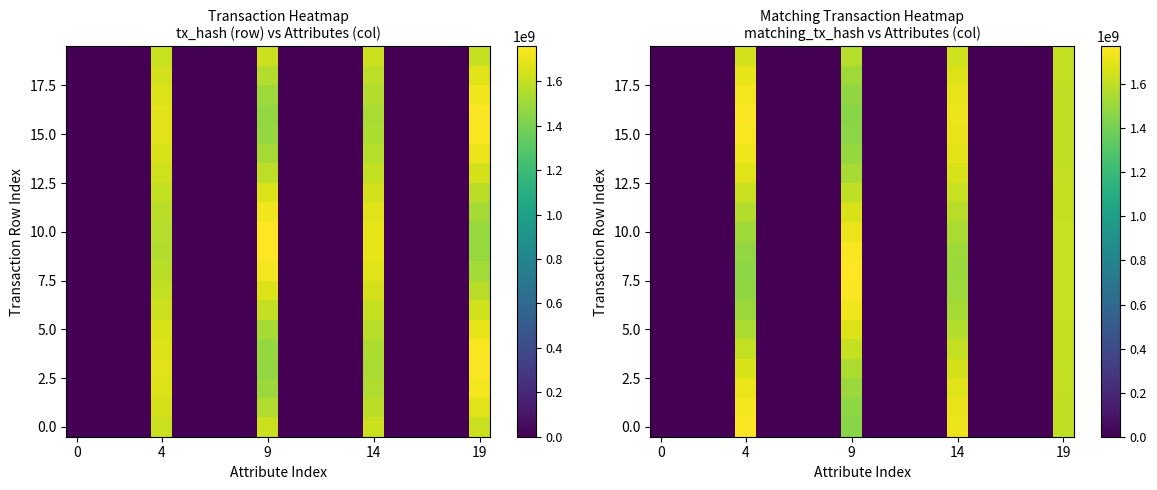

What is the greatest value displayed?

1771591958.8